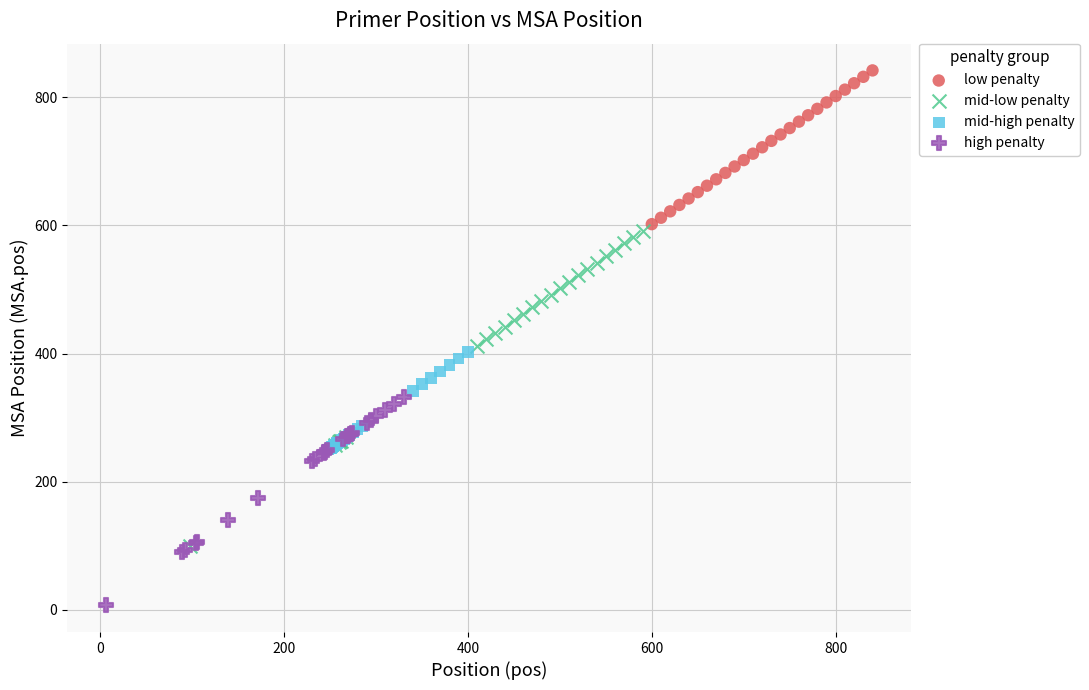

Which series has the widest spread of Y values?

mid-low penalty